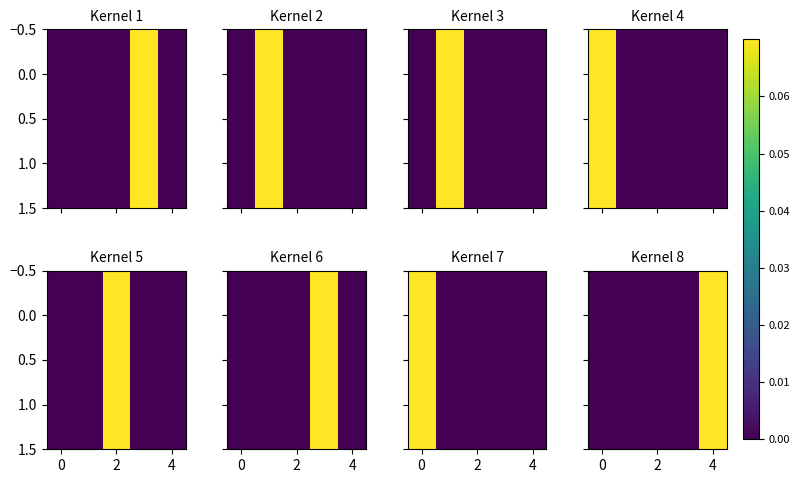

Which label corresponds to the smallest value in the chart?

2